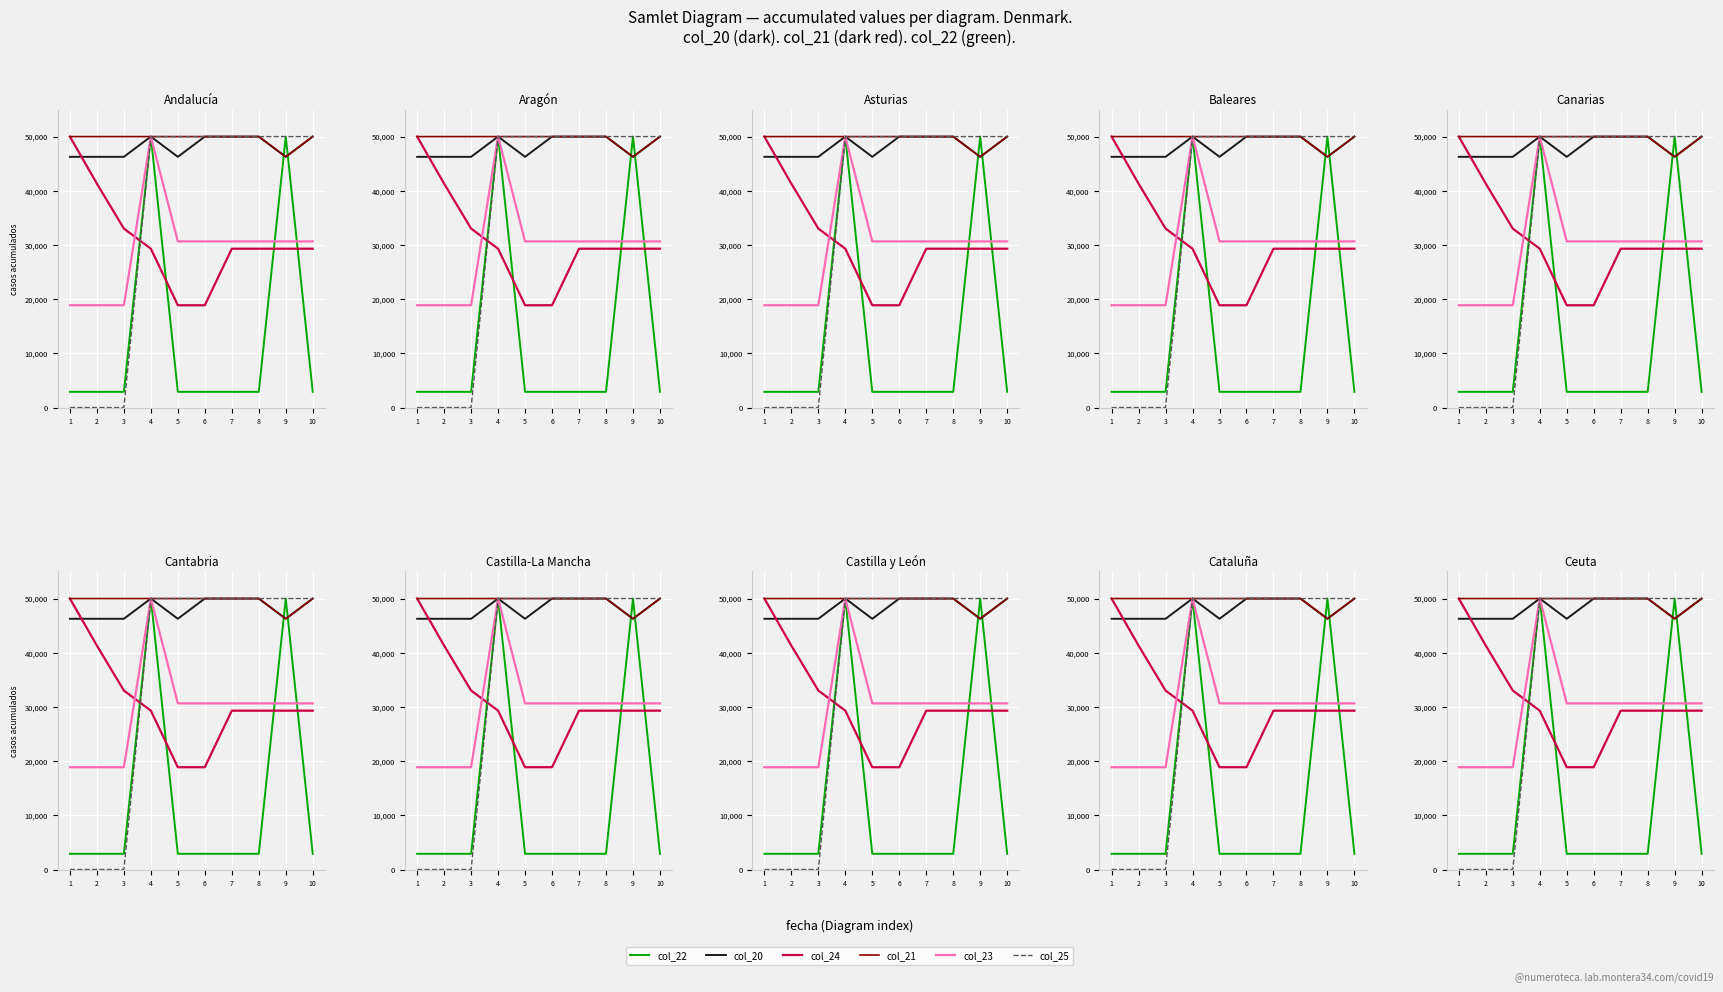

What is the difference between the second highest and second lowest values in the col_23 series?

11780.1